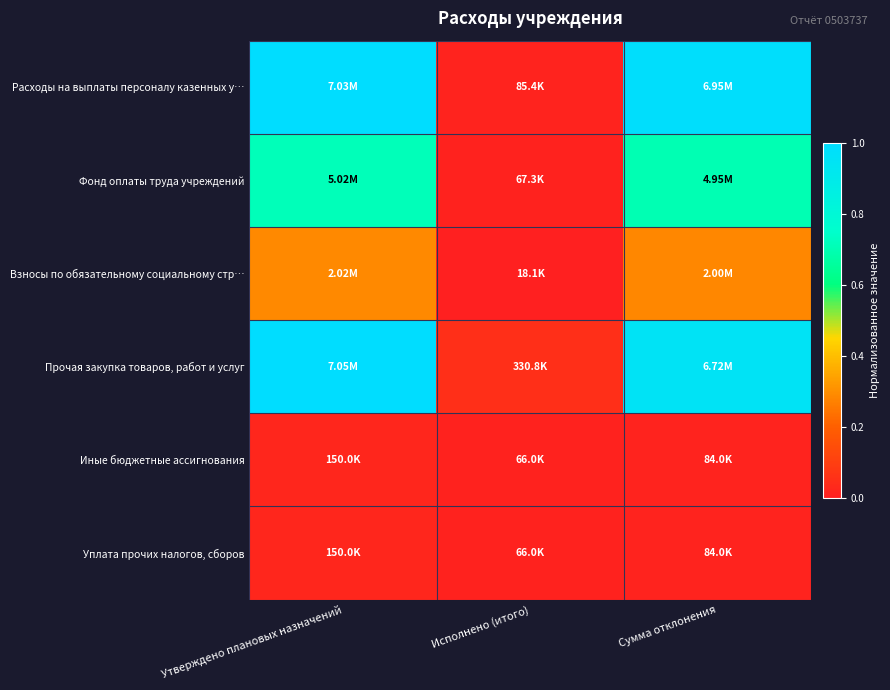

Reading left to right, transcribe all the data shown in this chart.

Расходы на выплаты персоналу казенных у…: Утверждено плановых назначений=1.0	Исполнено (итого)=0.0	Сумма отклонения=1.0
Фонд оплаты труда учреждений: Утверждено плановых назначений=0.7	Исполнено (итого)=0.0	Сумма отклонения=0.7
Взносы по обязательному социальному стр…: Утверждено плановых назначений=0.3	Исполнено (итого)=0.0	Сумма отклонения=0.3
Прочая закупка товаров, работ и услуг: Утверждено плановых назначений=1.0	Исполнено (итого)=0.0	Сумма отклонения=1.0
Иные бюджетные ассигнования: Утверждено плановых назначений=0.0	Исполнено (итого)=0.0	Сумма отклонения=0.0
Уплата прочих налогов, сборов: Утверждено плановых назначений=0.0	Исполнено (итого)=0.0	Сумма отклонения=0.0